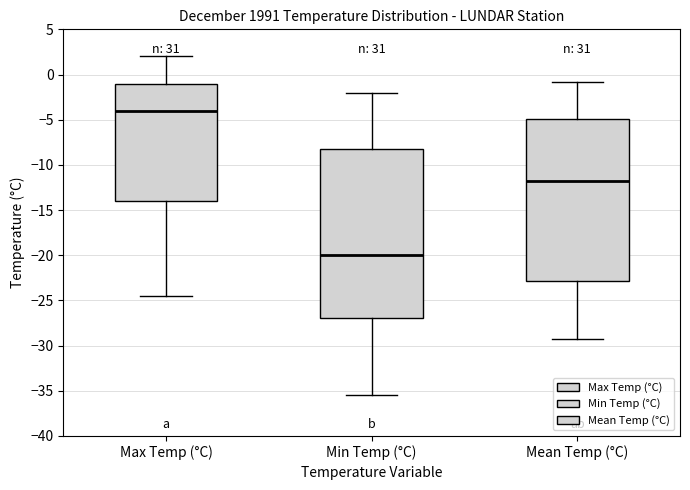

Comparing the boxes themselves (not the whiskers), which one is the tallest?

Min Temp (°C)